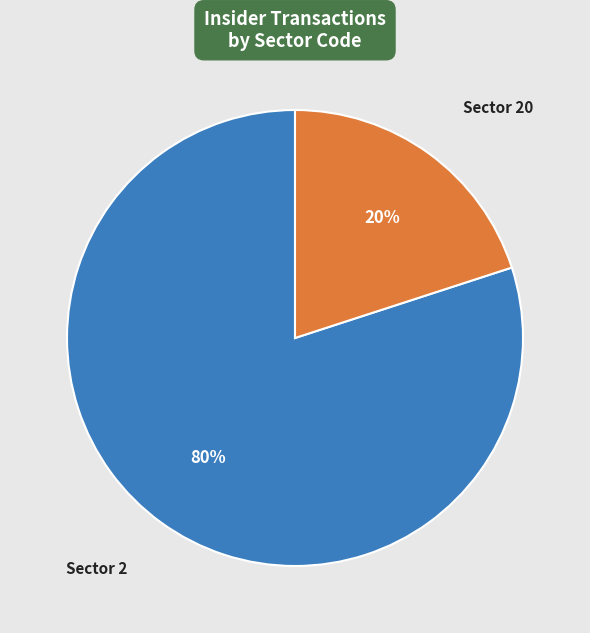

What is the largest slice in the pie chart?

Sector 2